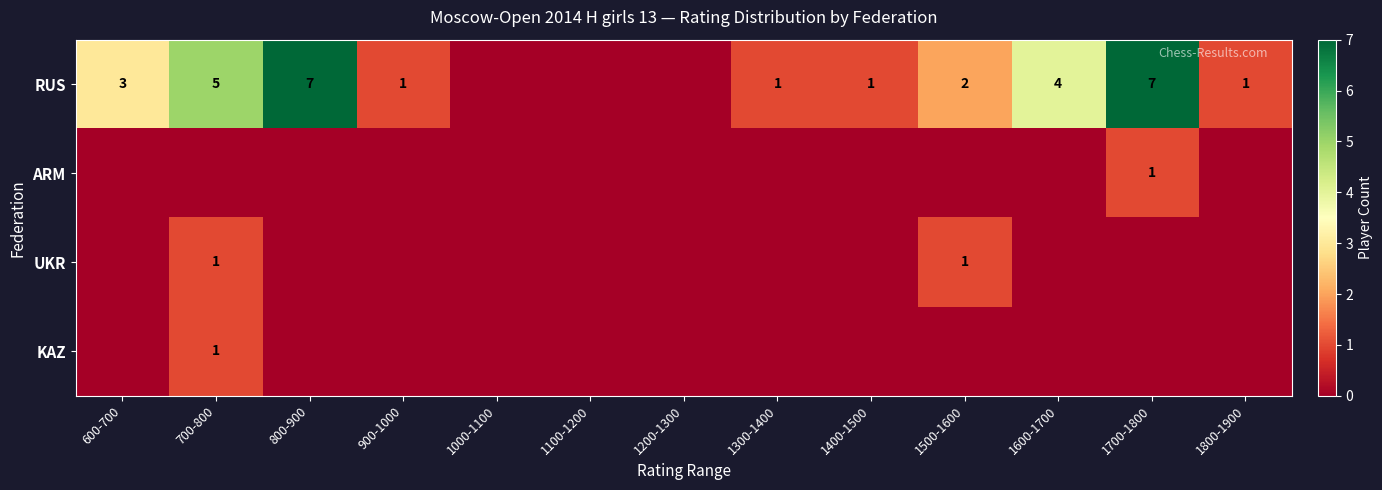

Is the value of RUS at 600-700 greater than the value of UKR at 1500-1600?

Yes